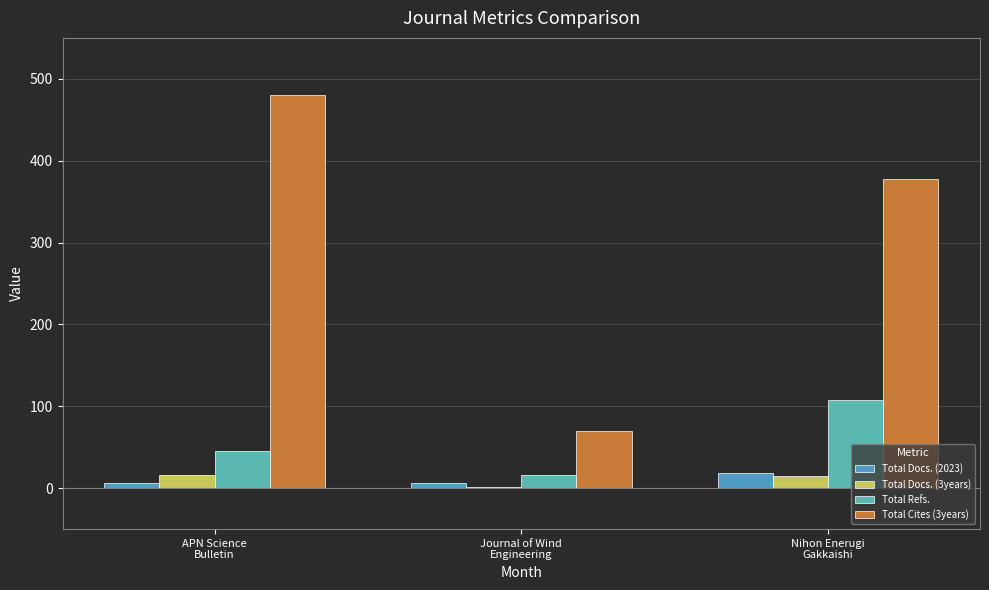

Are the bars horizontal?

No